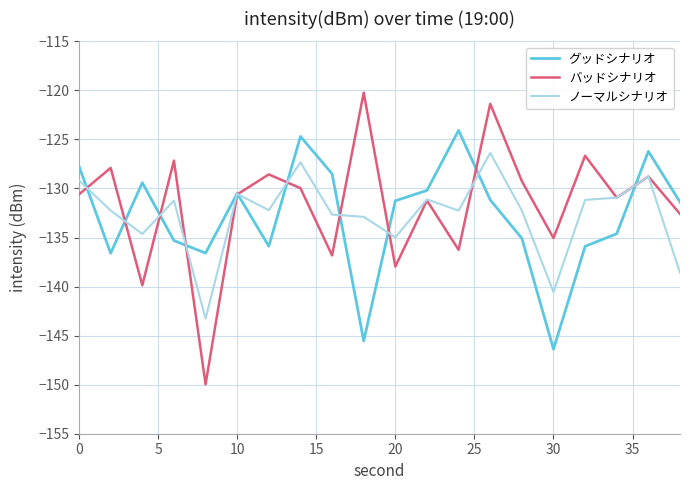

What is the maximum value for バッドシナリオ?

-120.2